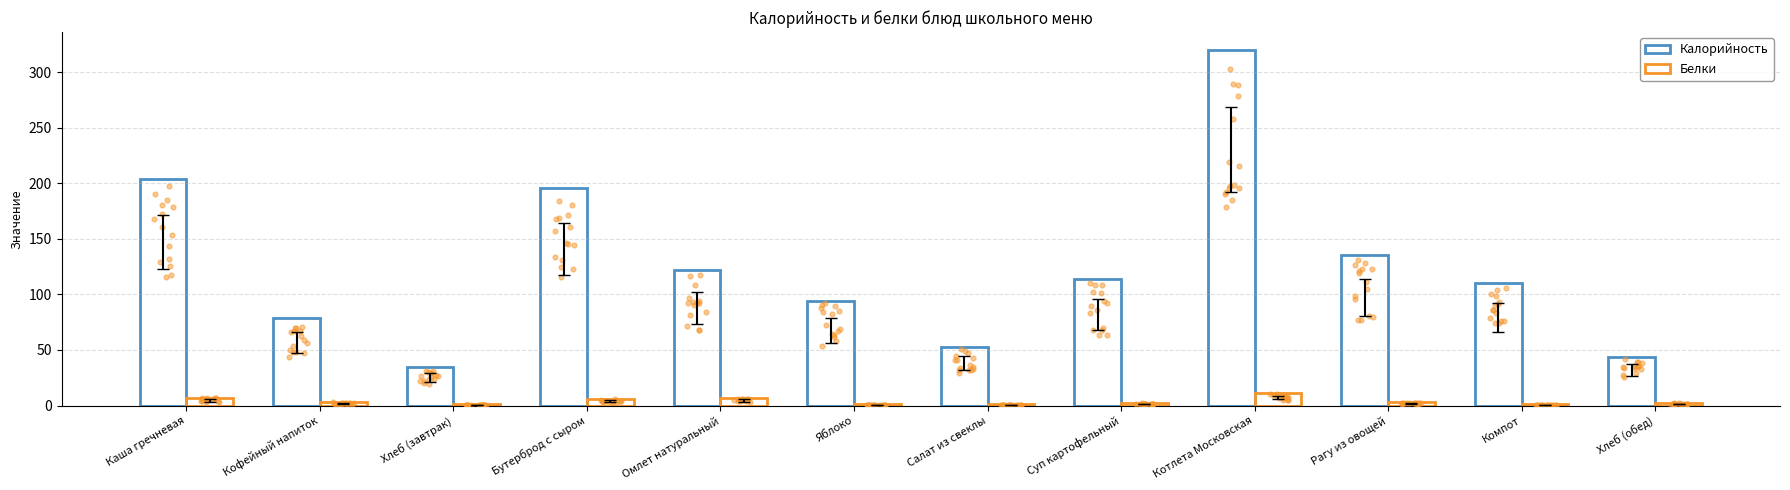

Which series reaches the minimum Y coordinate?

Белки